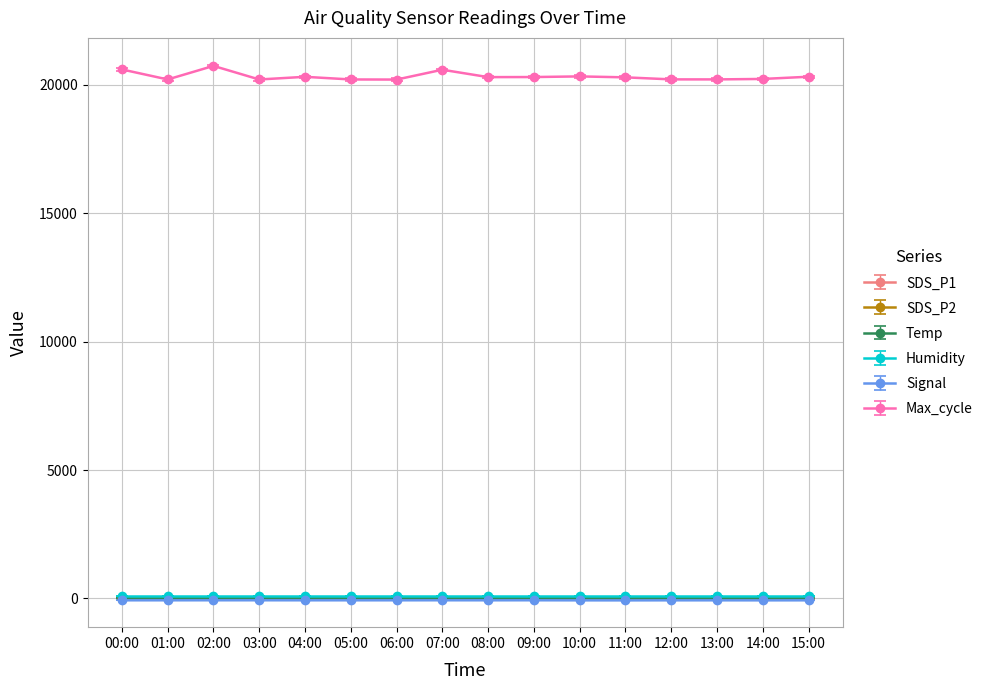

What is the total value across all series at 11:00?

20334.2